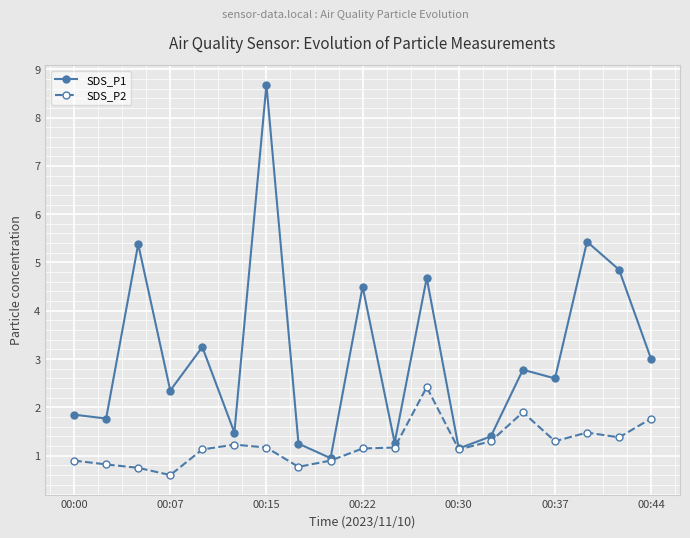

What is the value of the SDS_P2 point at the 4th from the left?

0.6